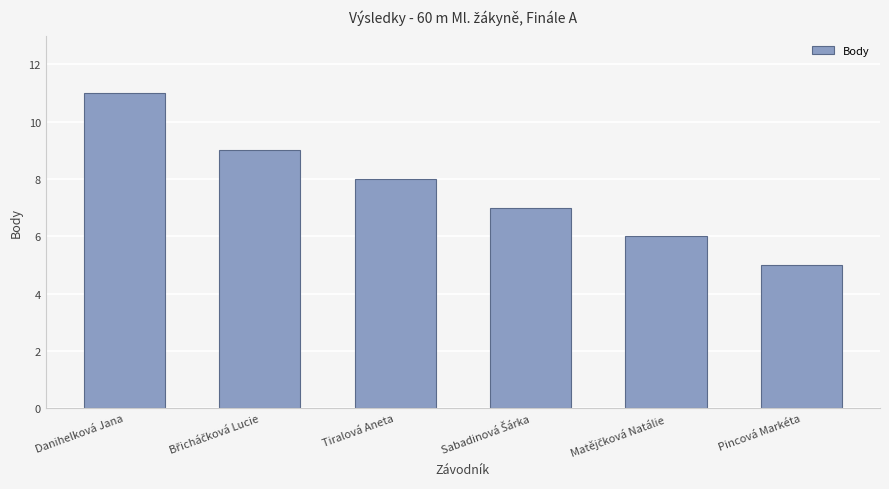

How many bars are there in total?

6